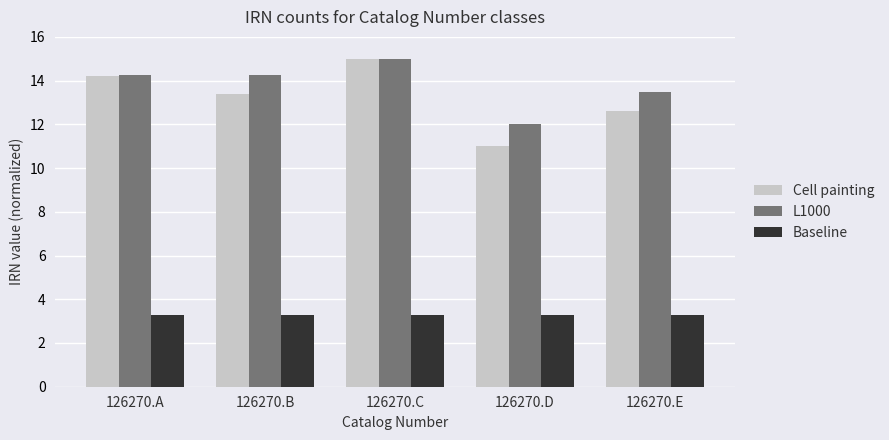

Which series has the widest spread of values?

Cell painting